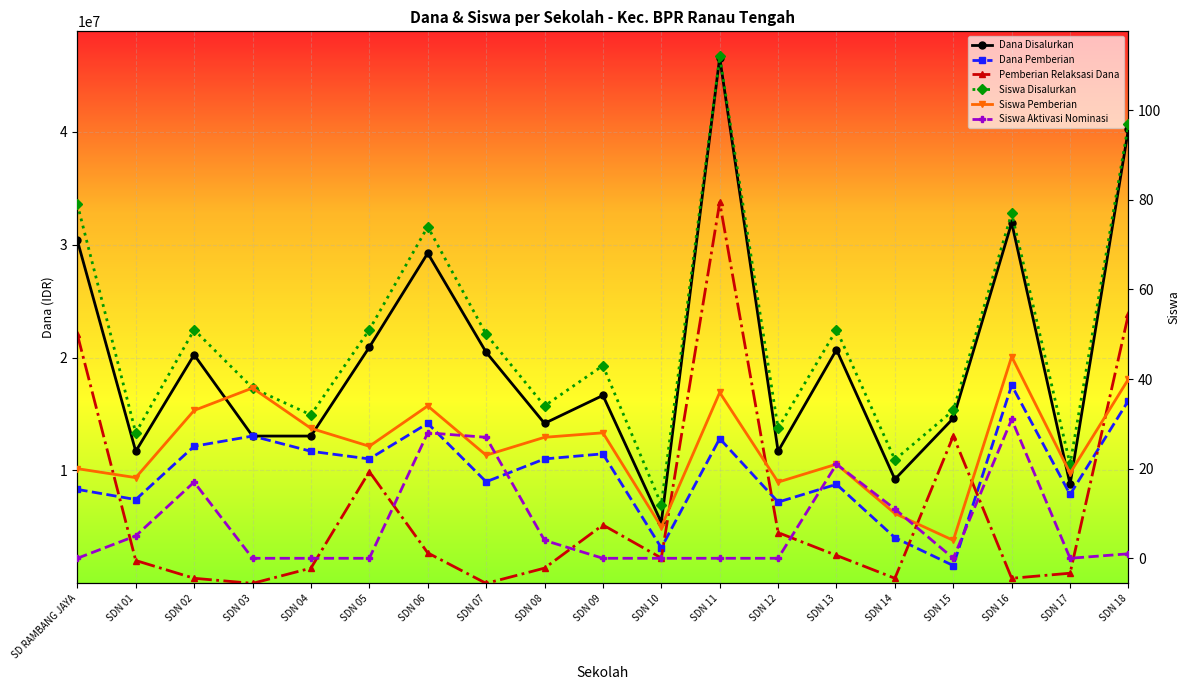

What is the label of the 8th point from the right?

SDN 11